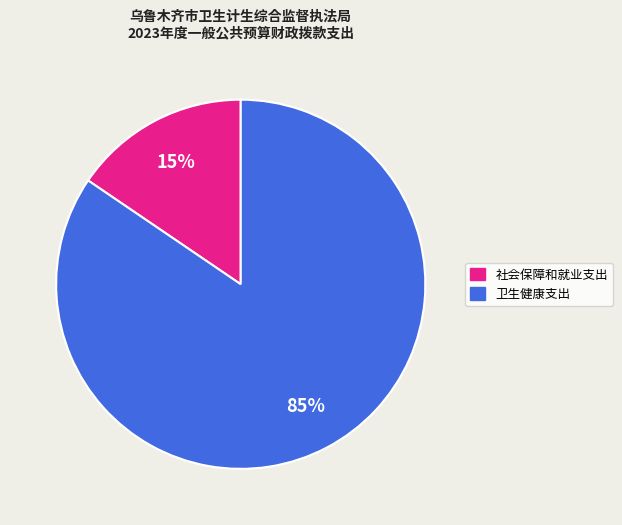

Which has a higher value, 社会保障和就业支出 or 卫生健康支出?

卫生健康支出